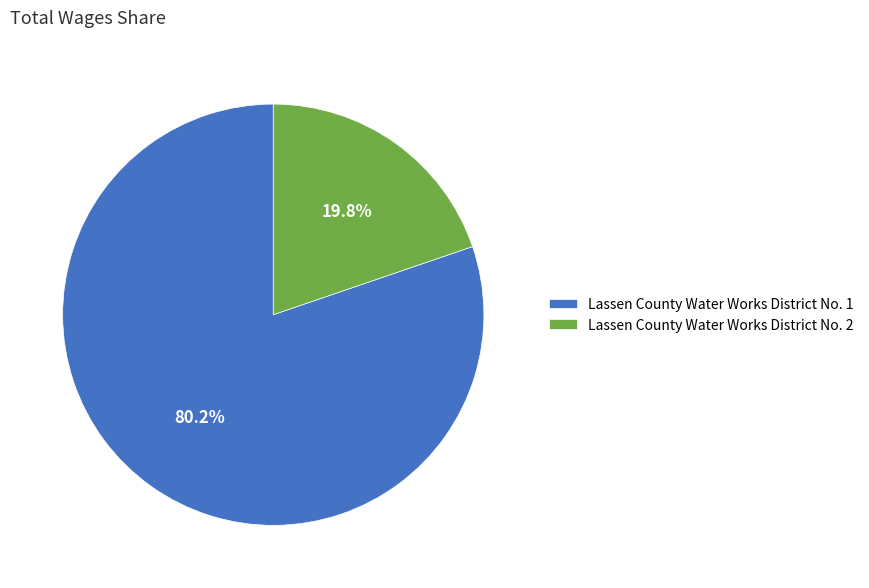

What percentage is the Lassen County Water Works District No. 2 slice, to the nearest percent?

20%